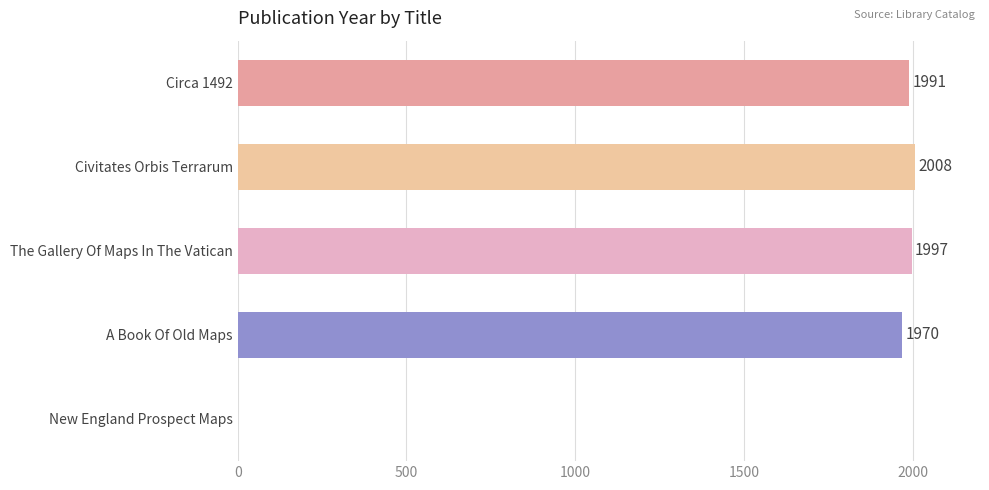

At which label is the value closest to 1004?

A Book Of Old Maps